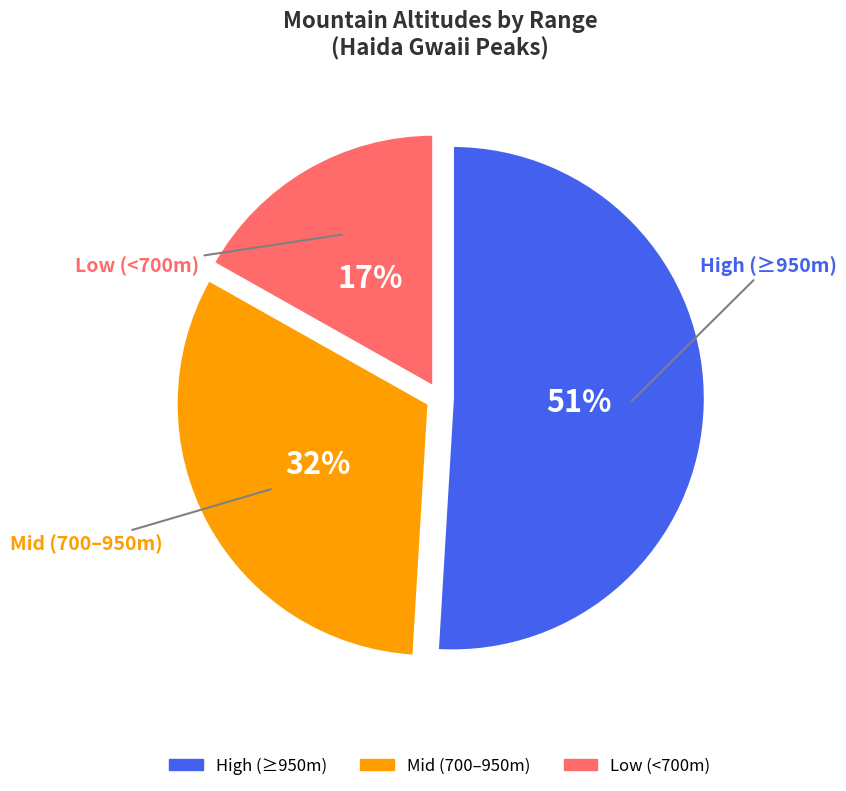

Does any single category account for the majority?

Yes